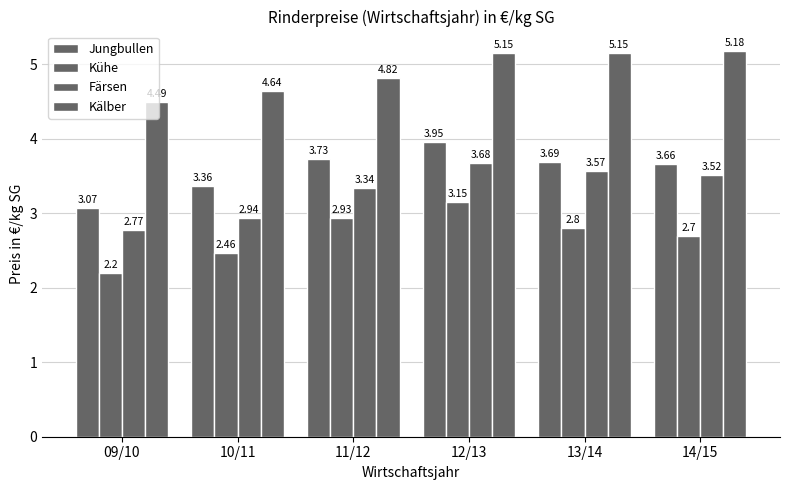

How many distinct data groups are displayed?

4